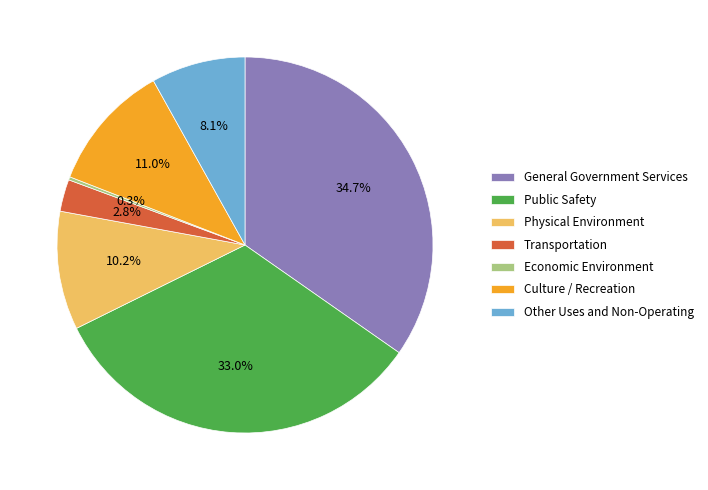

To the nearest percent, what is the average slice percentage?

14%